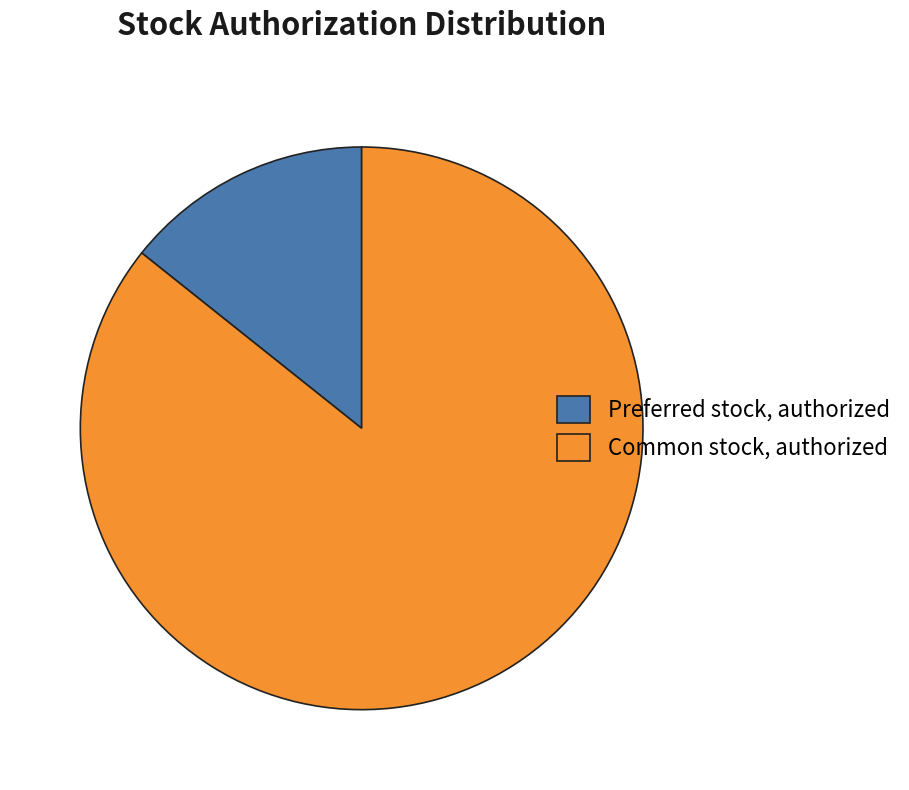

Is it true that Preferred stock, authorized is 14% of the pie?

True